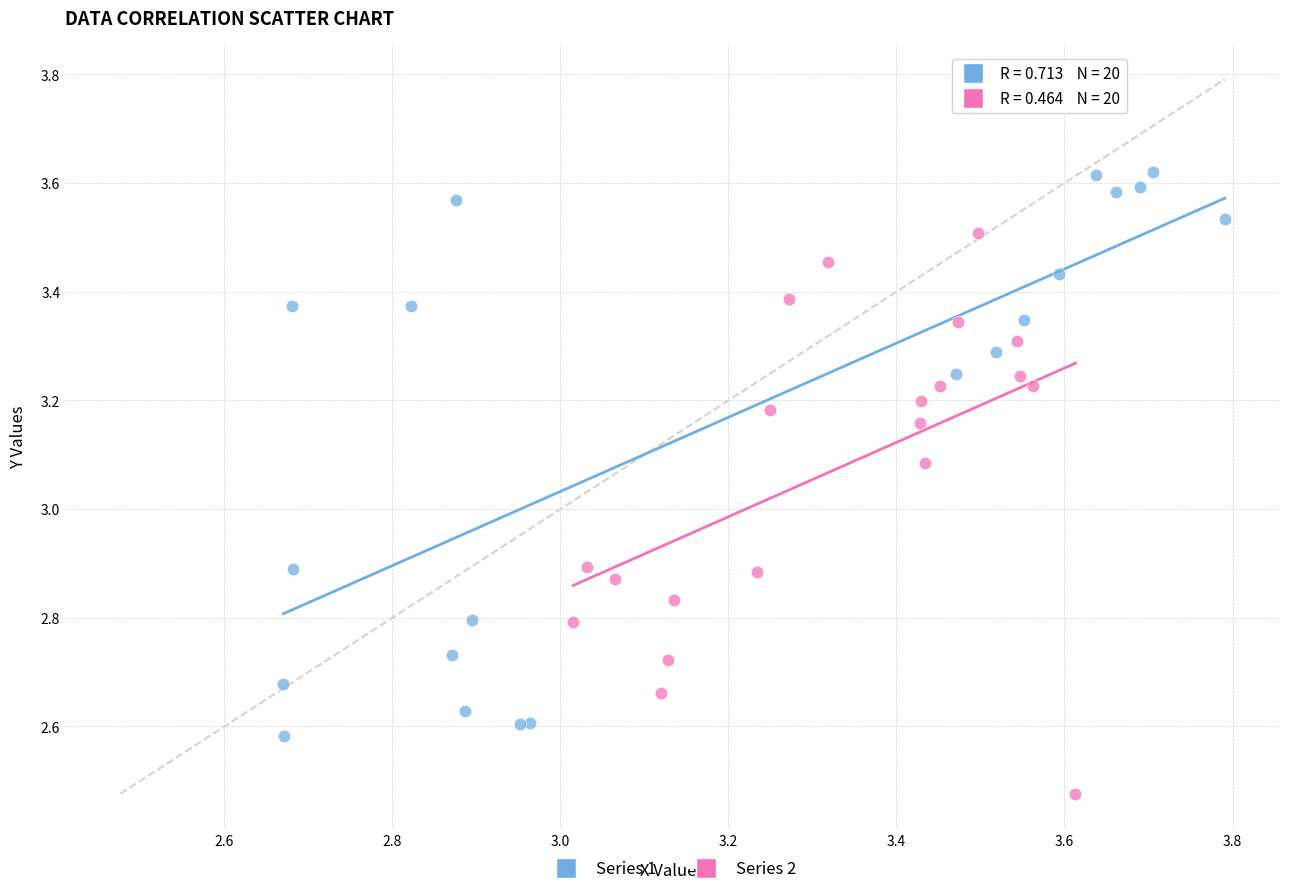

Which series has the widest spread of Y values?

Series 1